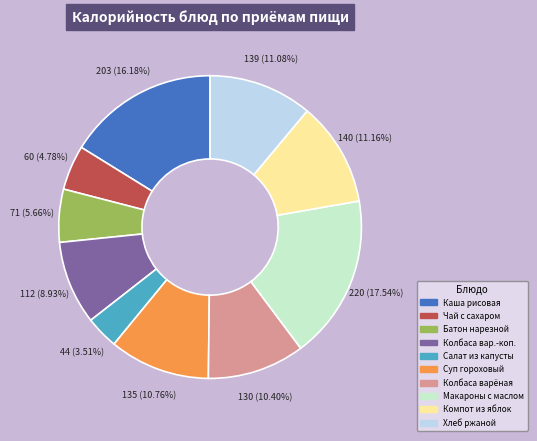

Is there any slice that represents more than half of the pie?

No